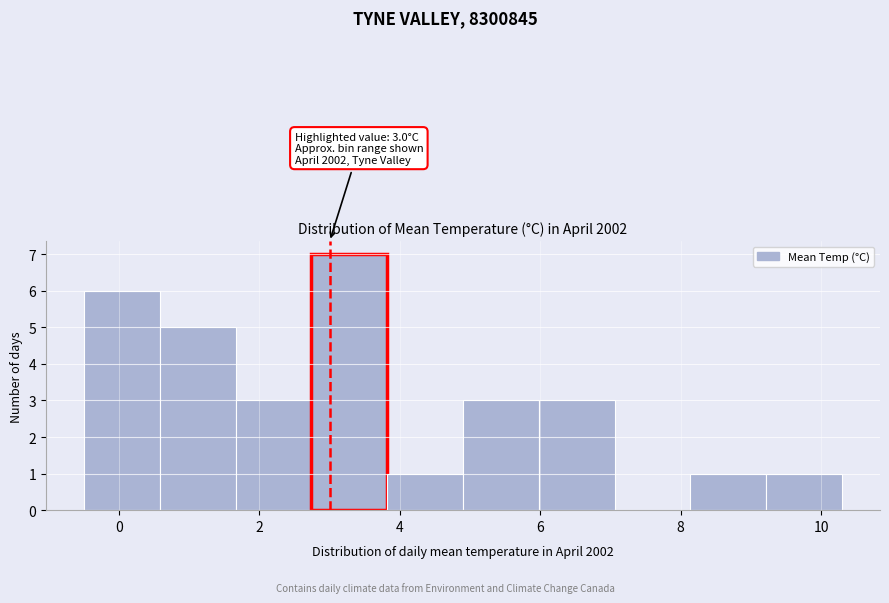

Which range on the x-axis has the tallest bar?

2.74 to 3.82